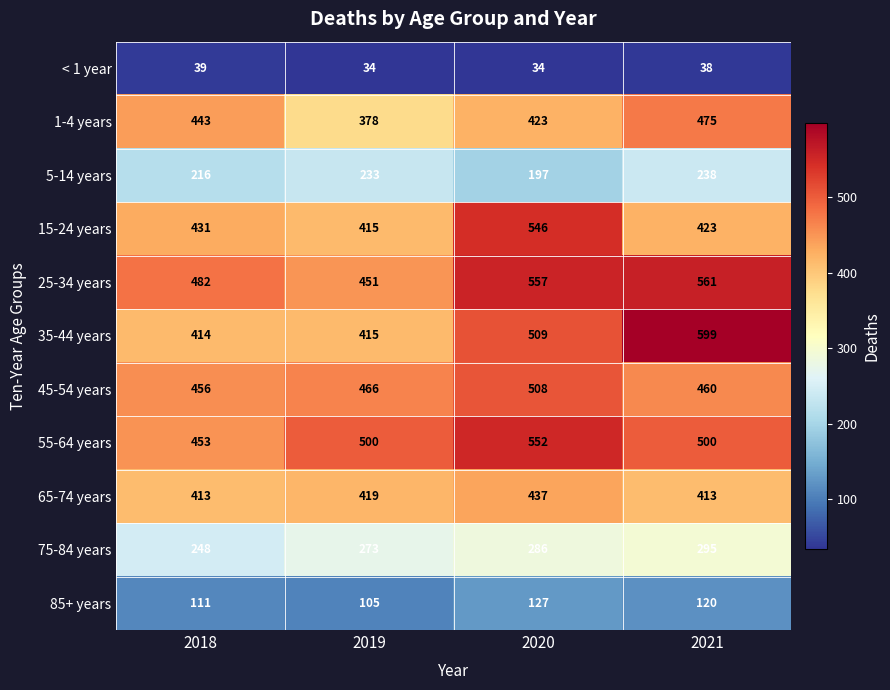

At how many categories does at least one series exceed 374?

4